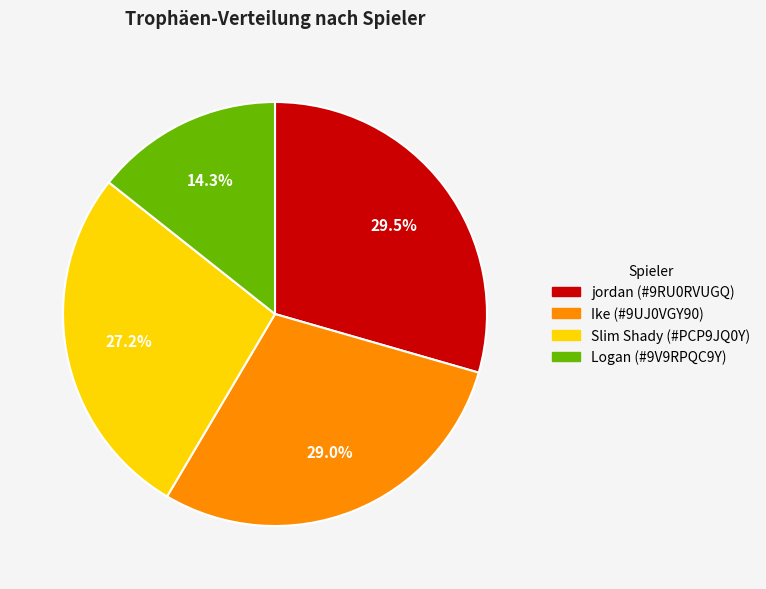

To the nearest percent, what is the combined percentage of Ike (#9UJ0VGY90) and Slim Shady (#PCP9JQ0Y)?

56%